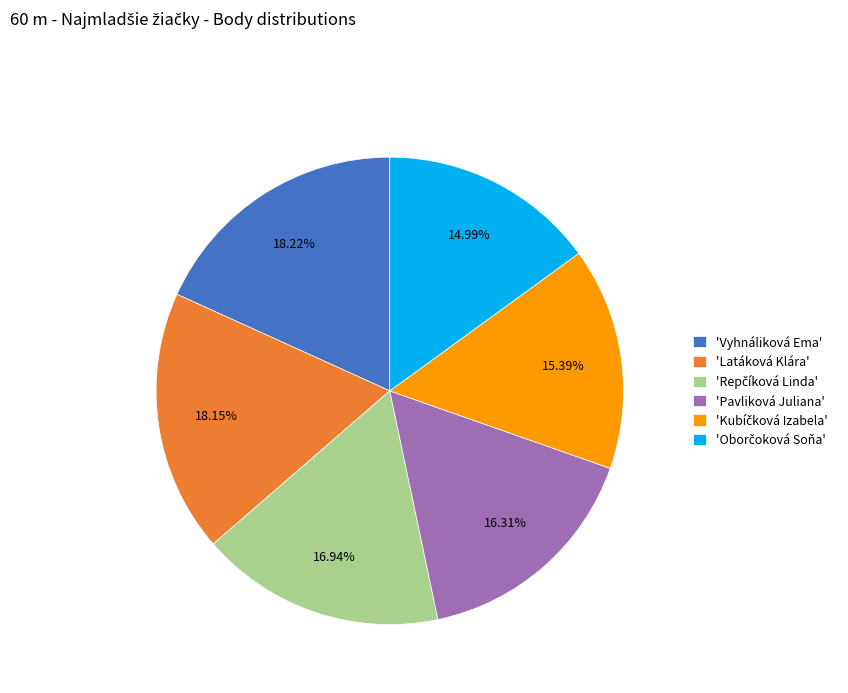

Does any single category account for the majority?

No